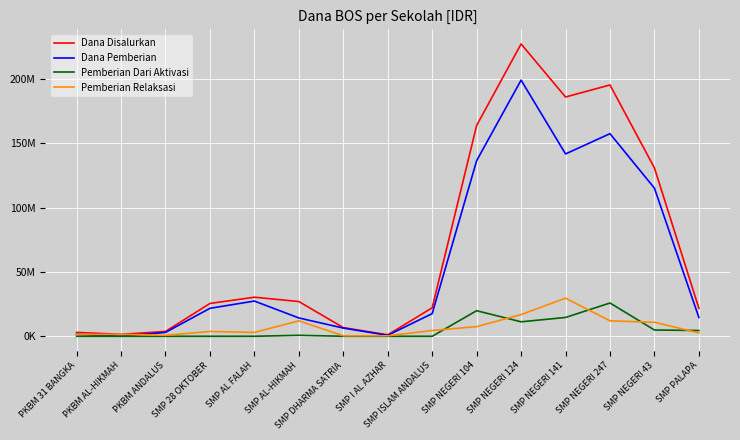

Is the value of Dana Pemberian at SMP AL-HIKMAH greater than the value of Dana Disalurkan at PKBM ANDALUS?

Yes